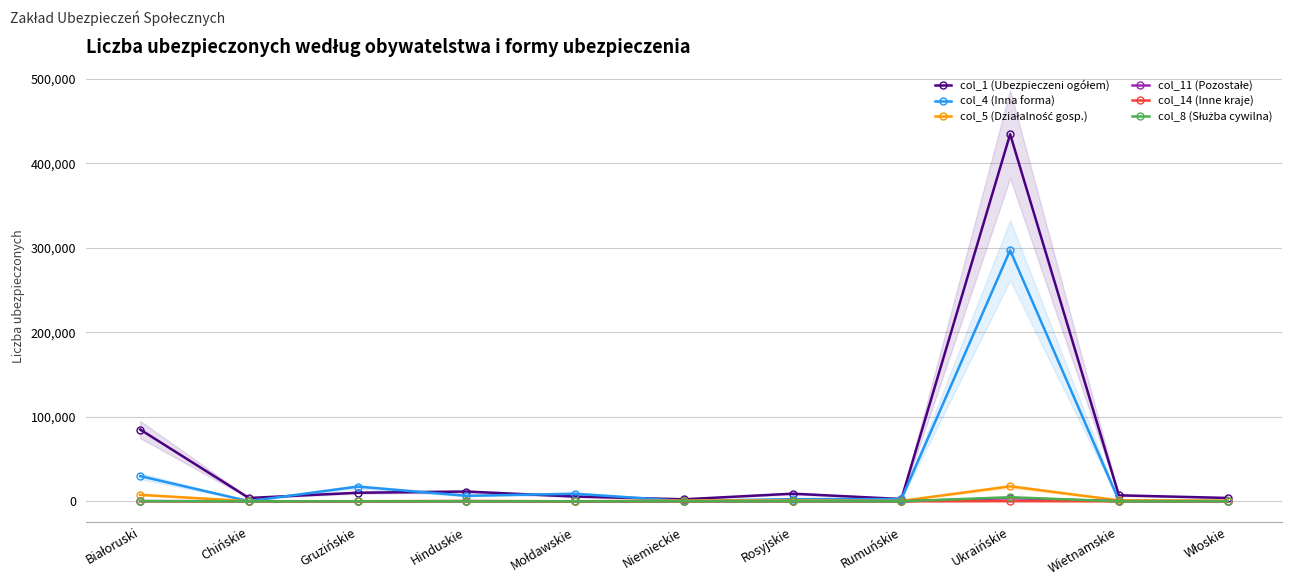

At which category does col_4 (Inna forma) reach its first local valley?

Chińskie